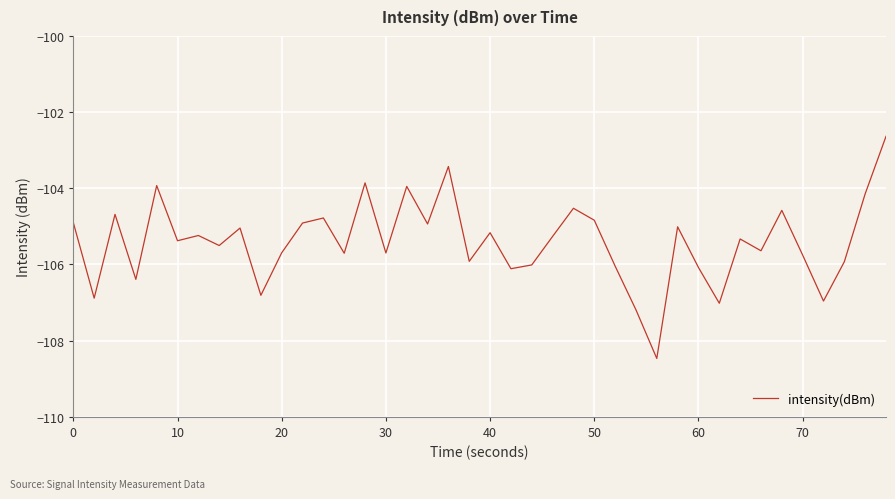

What is the greatest value displayed?

-102.6